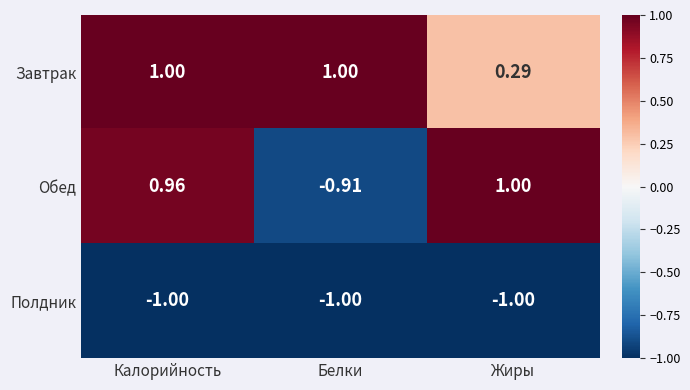

At which label is Завтрак closest to 0?

Жиры